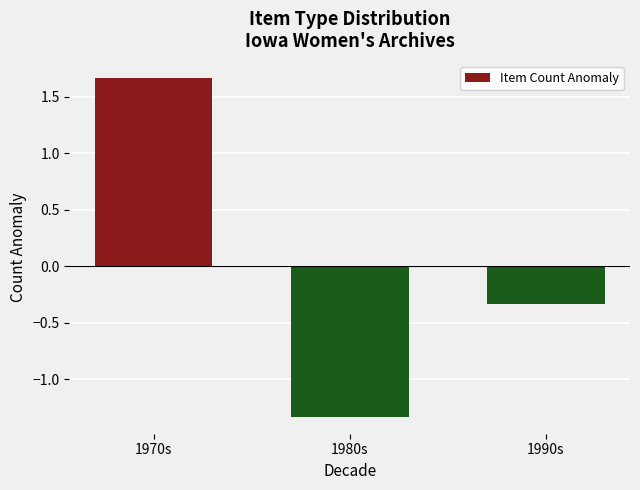

True or false: the data shows -0.5 at 1990s.

False